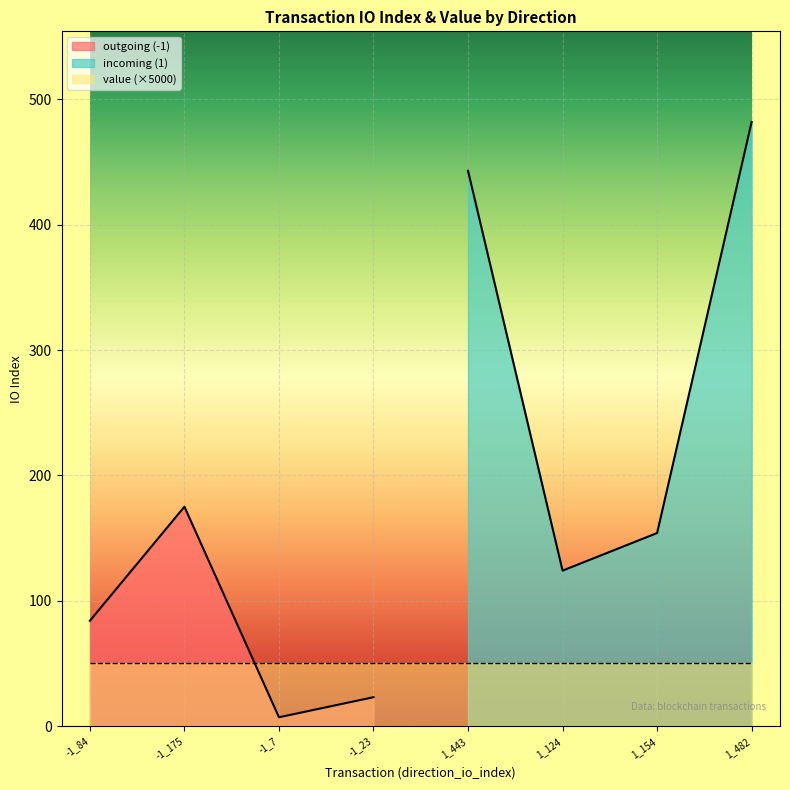

Which series has the largest total across all categories?

io_index